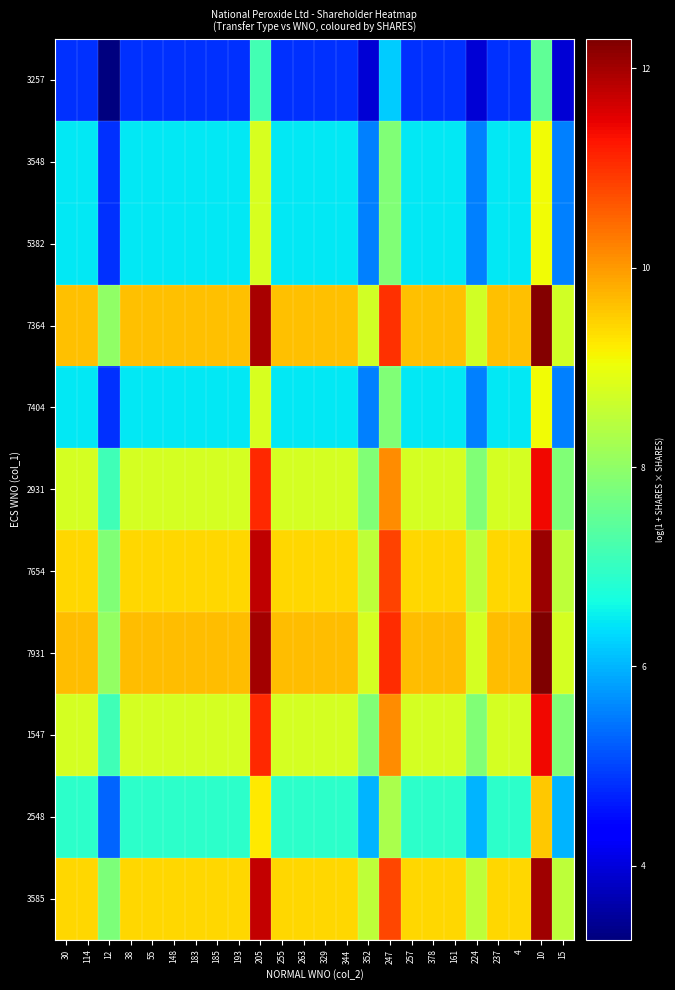

Reading left to right, extract all data points from this chart.

3257: 30=4.8	114=4.8	12=3.3	38=4.8	55=4.8	148=4.8	183=4.8	185=4.8	193=4.8	205=7.2	255=4.8	263=4.8	329=4.8	344=4.8	352=3.9	247=6.2	257=4.8	378=4.8	161=4.8	224=3.9	237=4.8	4=4.8	10=7.5	15=3.9
3548: 30=6.4	114=6.4	12=4.8	38=6.4	55=6.4	148=6.4	183=6.4	185=6.4	193=6.4	205=8.8	255=6.4	263=6.4	329=6.4	344=6.4	352=5.5	247=7.8	257=6.4	378=6.4	161=6.4	224=5.5	237=6.4	4=6.4	10=9.1	15=5.5
5382: 30=6.4	114=6.4	12=4.8	38=6.4	55=6.4	148=6.4	183=6.4	185=6.4	193=6.4	205=8.8	255=6.4	263=6.4	329=6.4	344=6.4	352=5.5	247=7.8	257=6.4	378=6.4	161=6.4	224=5.5	237=6.4	4=6.4	10=9.1	15=5.5
7364: 30=9.6	114=9.6	12=8.0	38=9.6	55=9.6	148=9.6	183=9.6	185=9.6	193=9.6	205=12.0	255=9.6	263=9.6	329=9.6	344=9.6	352=8.7	247=11.0	257=9.6	378=9.6	161=9.6	224=8.7	237=9.6	4=9.6	10=12.3	15=8.7
7404: 30=6.4	114=6.4	12=4.8	38=6.4	55=6.4	148=6.4	183=6.4	185=6.4	193=6.4	205=8.8	255=6.4	263=6.4	329=6.4	344=6.4	352=5.5	247=7.8	257=6.4	378=6.4	161=6.4	224=5.5	237=6.4	4=6.4	10=9.1	15=5.5
2931: 30=8.7	114=8.7	12=7.1	38=8.7	55=8.7	148=8.7	183=8.7	185=8.7	193=8.7	205=11.1	255=8.7	263=8.7	329=8.7	344=8.7	352=7.8	247=10.1	257=8.7	378=8.7	161=8.7	224=7.8	237=8.7	4=8.7	10=11.4	15=7.8
7654: 30=9.4	114=9.4	12=7.8	38=9.4	55=9.4	148=9.4	183=9.4	185=9.4	193=9.4	205=11.8	255=9.4	263=9.4	329=9.4	344=9.4	352=8.5	247=10.8	257=9.4	378=9.4	161=9.4	224=8.5	237=9.4	4=9.4	10=12.1	15=8.5
7931: 30=9.7	114=9.7	12=8.0	38=9.7	55=9.7	148=9.7	183=9.7	185=9.7	193=9.7	205=12.0	255=9.7	263=9.7	329=9.7	344=9.7	352=8.7	247=11.0	257=9.7	378=9.7	161=9.7	224=8.7	237=9.7	4=9.7	10=12.3	15=8.7
1547: 30=8.7	114=8.7	12=7.1	38=8.7	55=8.7	148=8.7	183=8.7	185=8.7	193=8.7	205=11.1	255=8.7	263=8.7	329=8.7	344=8.7	352=7.8	247=10.1	257=8.7	378=8.7	161=8.7	224=7.8	237=8.7	4=8.7	10=11.4	15=7.8
2548: 30=6.9	114=6.9	12=5.3	38=6.9	55=6.9	148=6.9	183=6.9	185=6.9	193=6.9	205=9.2	255=6.9	263=6.9	329=6.9	344=6.9	352=6.0	247=8.3	257=6.9	378=6.9	161=6.9	224=6.0	237=6.9	4=6.9	10=9.5	15=6.0
3585: 30=9.4	114=9.4	12=7.8	38=9.4	55=9.4	148=9.4	183=9.4	185=9.4	193=9.4	205=11.7	255=9.4	263=9.4	329=9.4	344=9.4	352=8.5	247=10.8	257=9.4	378=9.4	161=9.4	224=8.5	237=9.4	4=9.4	10=12.0	15=8.5